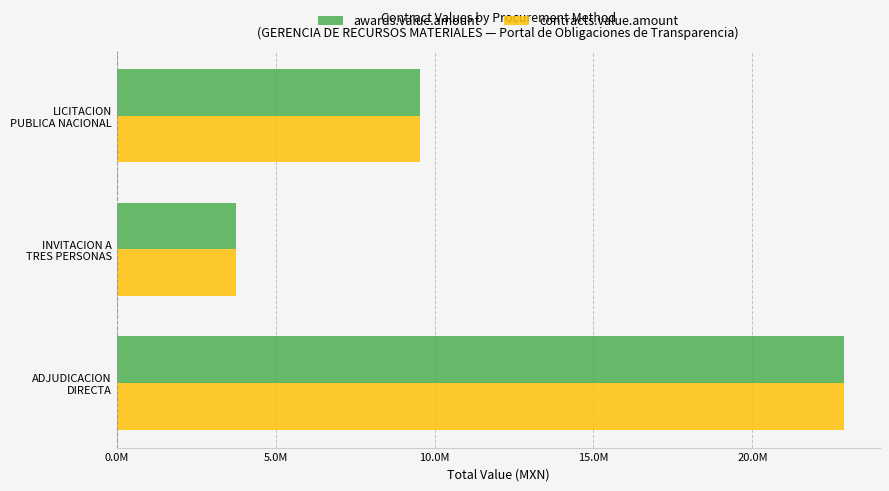

Which series has the largest total across all categories?

awards.value.amount